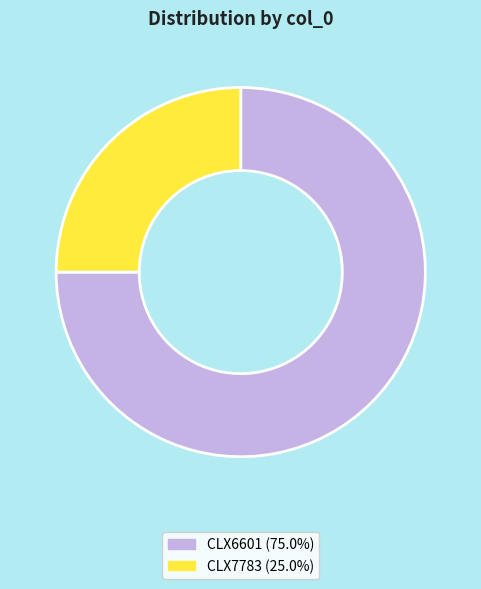

Which category has the biggest portion of the pie?

CLX6601